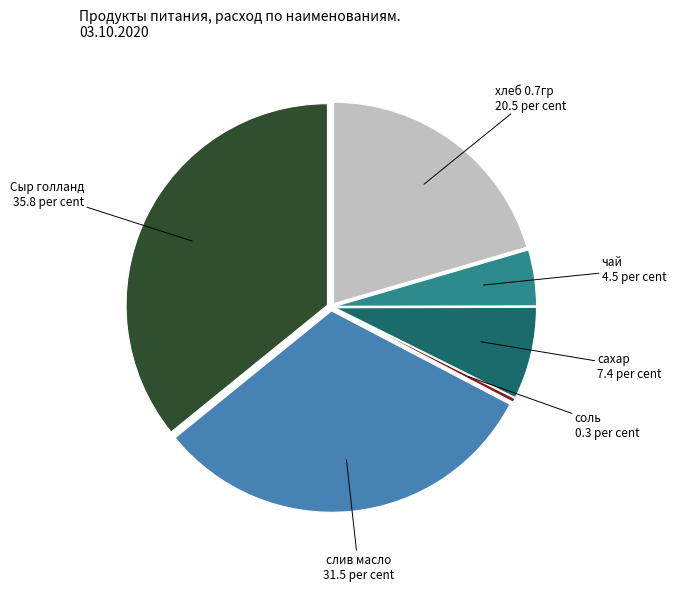

Does any single category account for the majority?

No